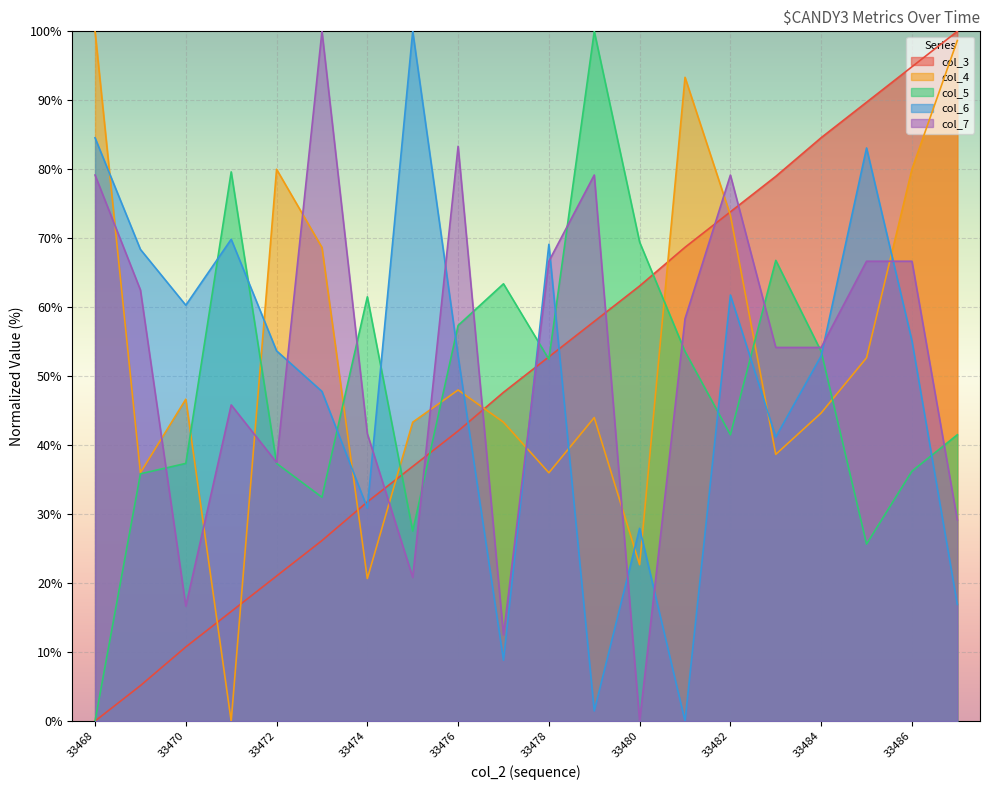

At how many categories does at least one series exceed 55?

20